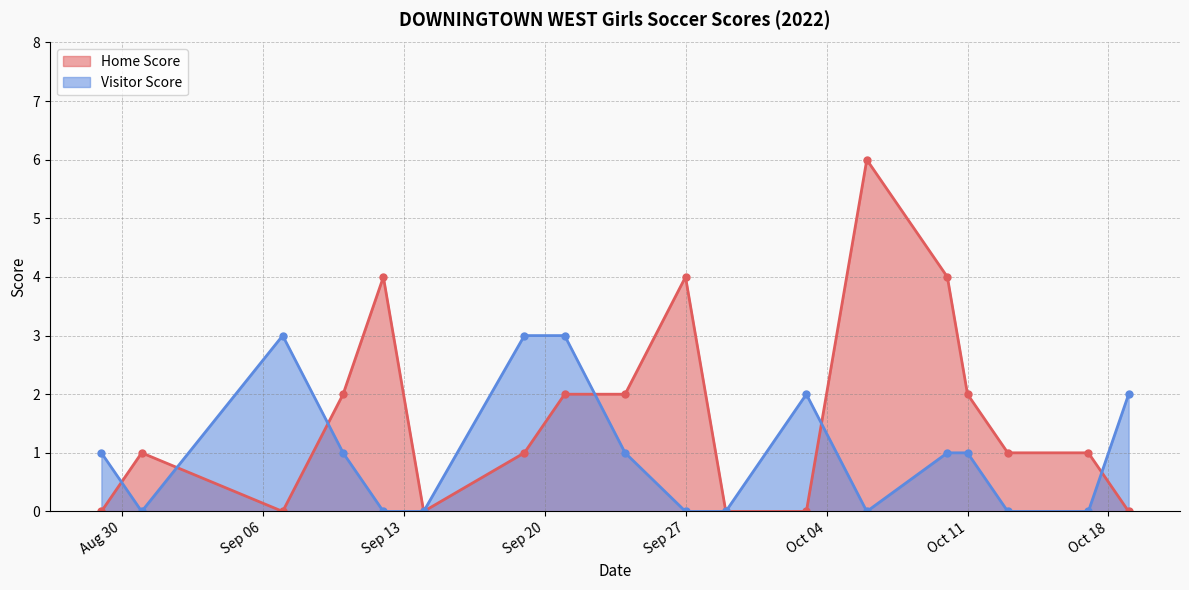

What is the difference between the maximum and minimum values in the Home Score series?

6